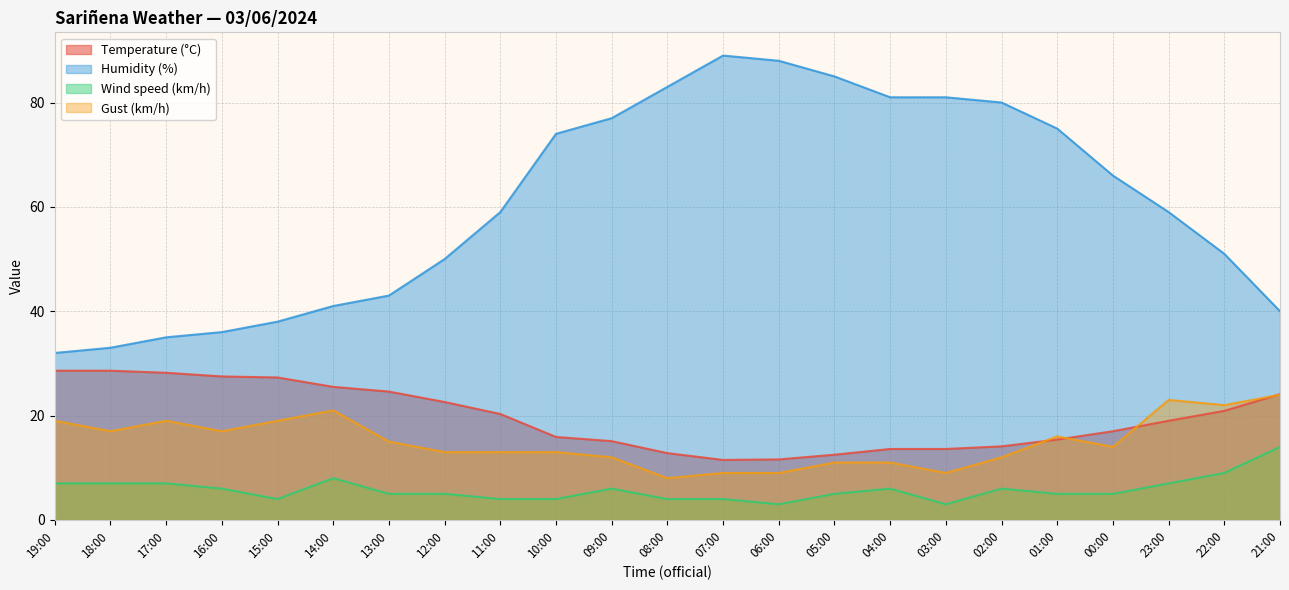

How many interior local peaks does the Humidity (%) series have?

1